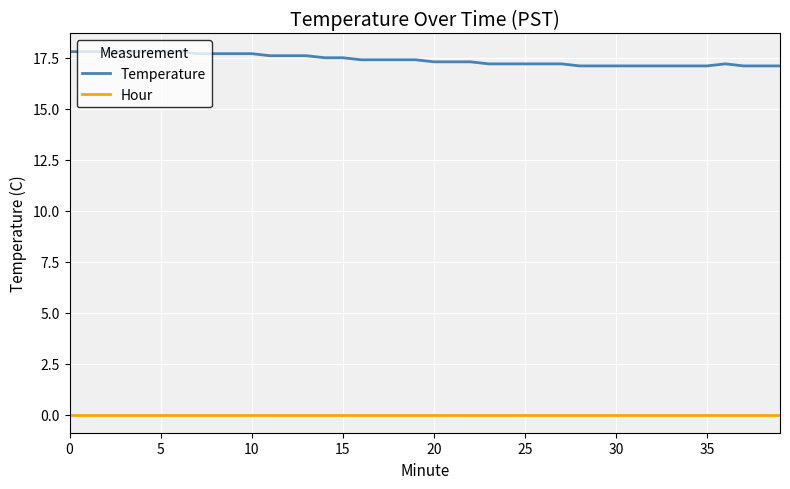

Rank the series by their average value, from highest to lowest.

Temperature, Hour